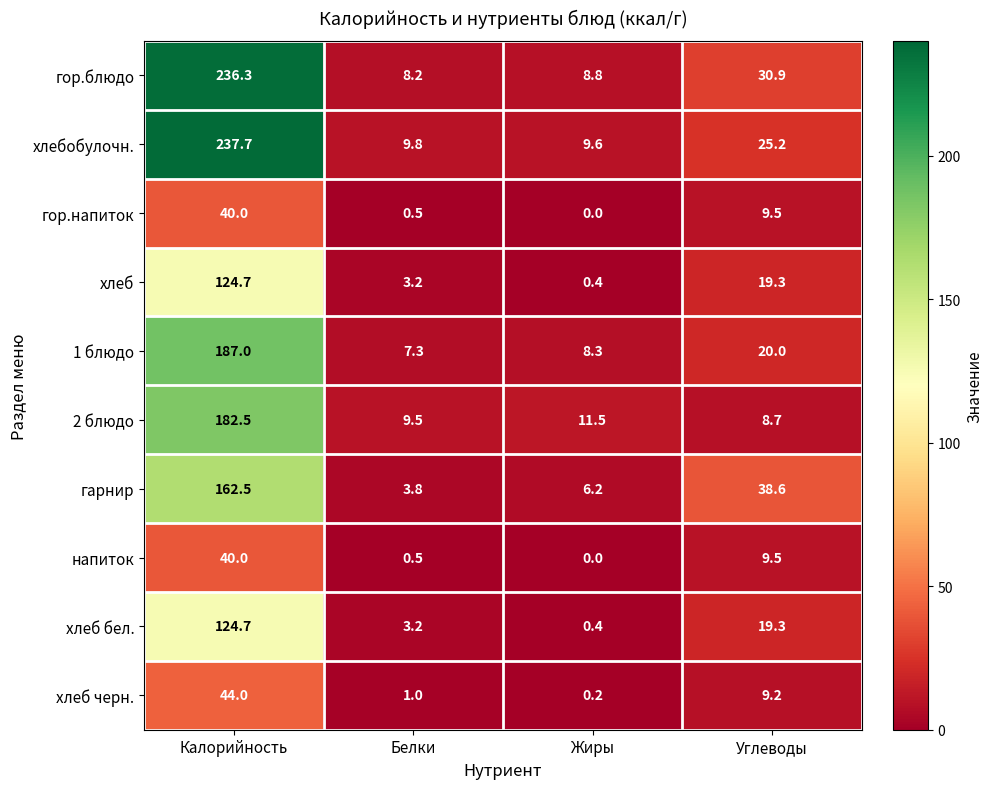

The гор.блюдо series shows 30.9 at Углеводы. True or false?

True